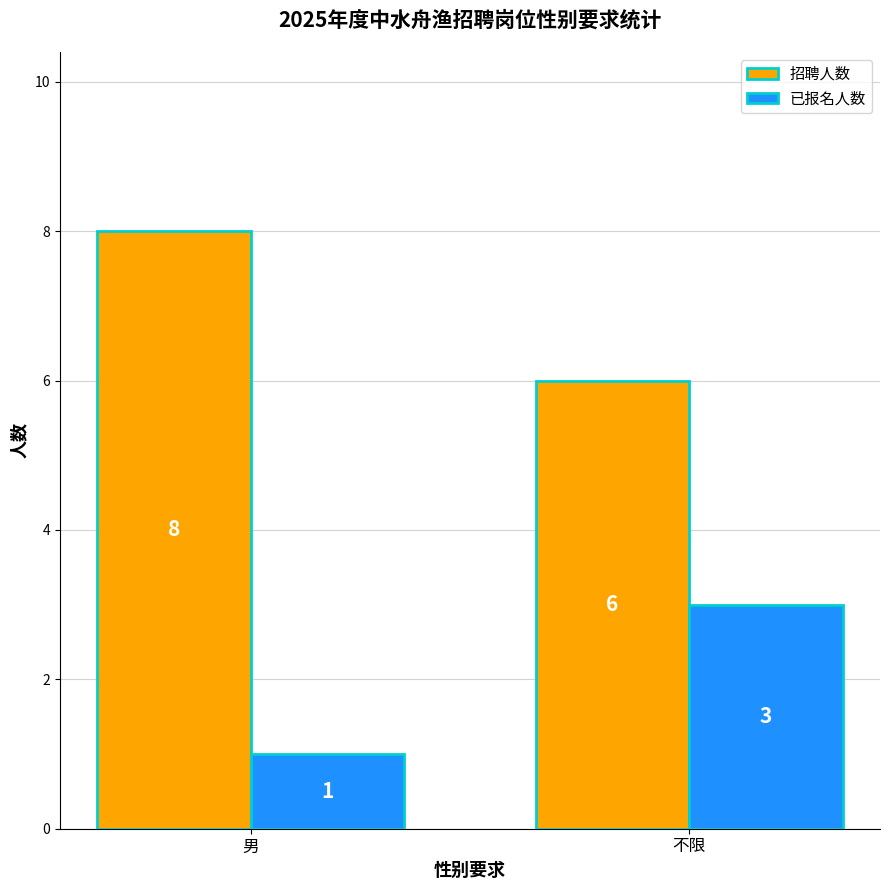

List the series in order of their overall mean, highest first.

招聘人数, 已报名人数